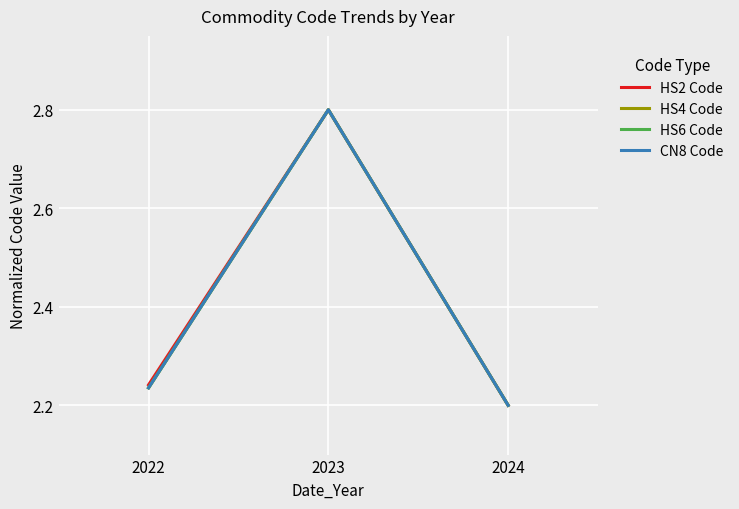

Count the HS2 Code values in the range 2 to 3.

3